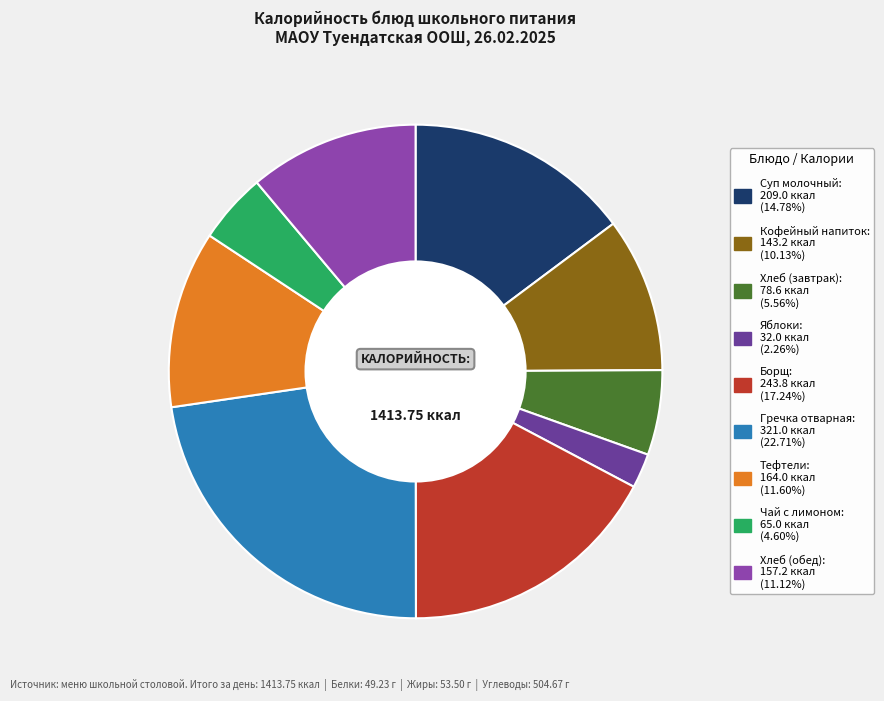

Which has a higher value, Тефтели or Яблоки?

Тефтели